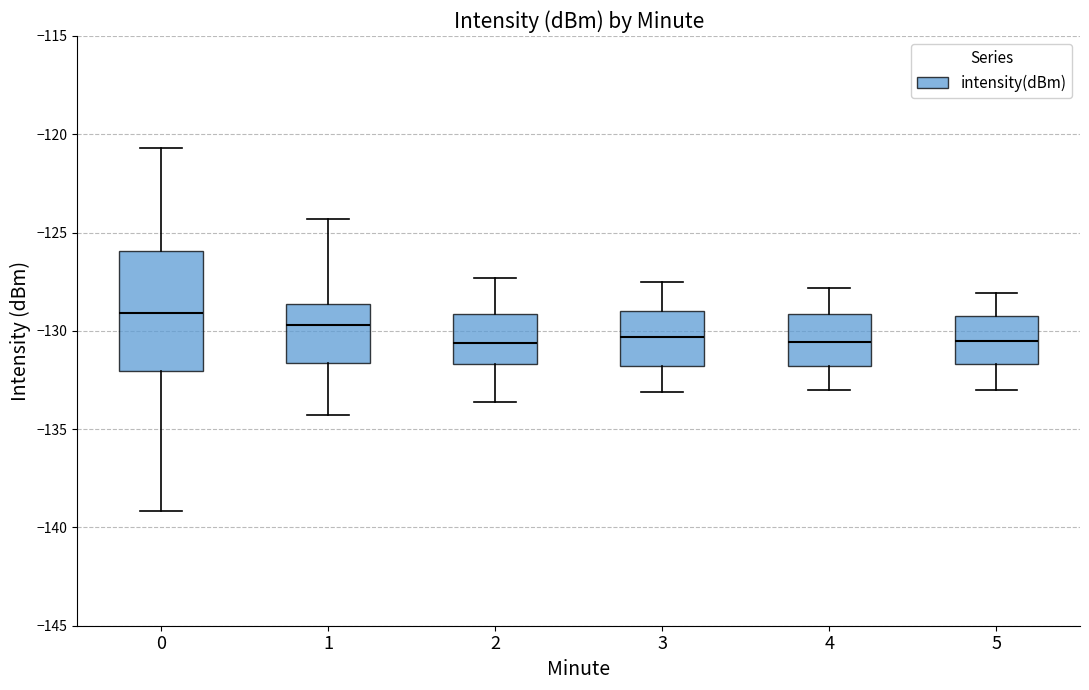

Reading left to right, read every box against the y-axis: the position of its median line, the range the box covers, and the ends of its whiskers. The values are not printed on the chart, so give them approximately, as read against the axis.

0: median -129.0, box -132.0 to -126.0, whiskers -139.0 to -120.5
1: median -129.5, box -131.5 to -128.5, whiskers -134.5 to -124.5
2: median -130.5, box -131.5 to -129.0, whiskers -133.5 to -127.5
3: median -130.5, box -132.0 to -129.0, whiskers -133.0 to -127.5
4: median -130.5, box -132.0 to -129.0, whiskers -133.0 to -128.0
5: median -130.5, box -131.5 to -129.0, whiskers -133.0 to -128.0